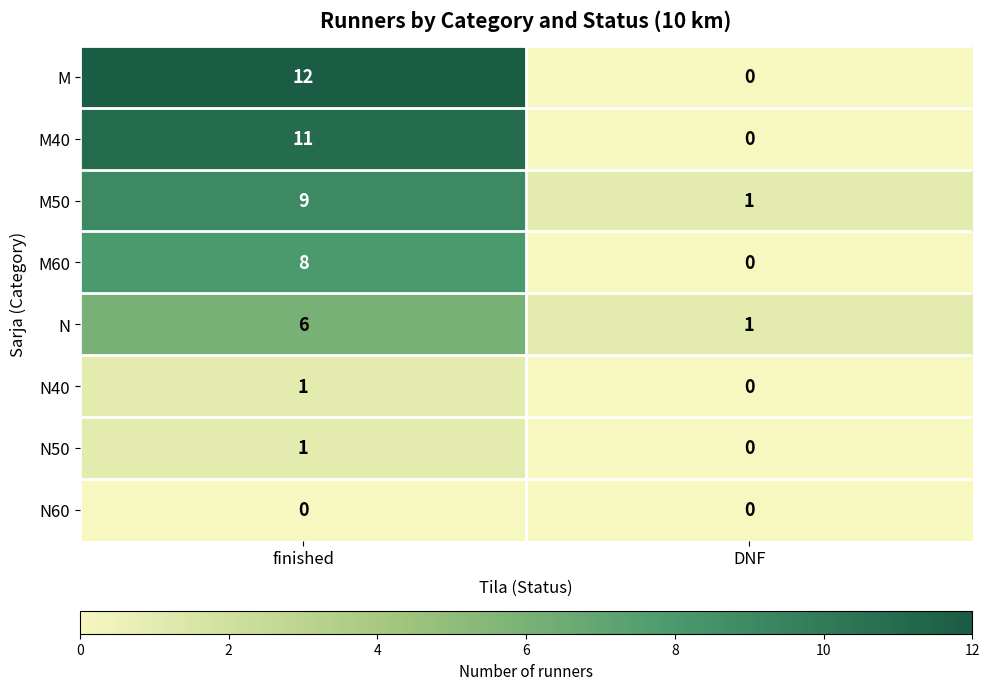

Where is N50 nearest to the value 0?

DNF